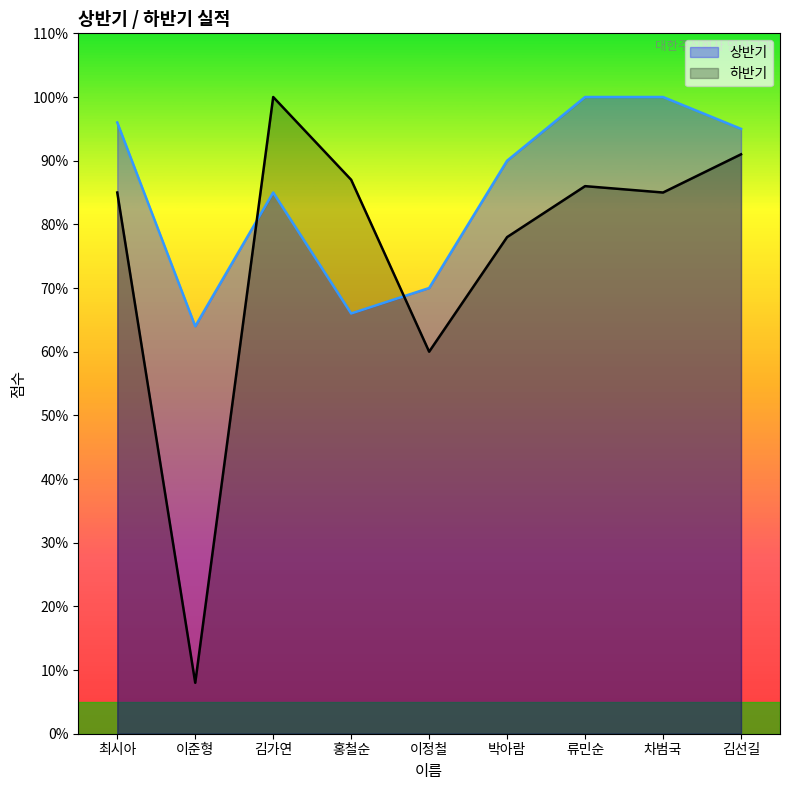

True or false: 상반기 has more than 0 points higher than both neighbors.

True